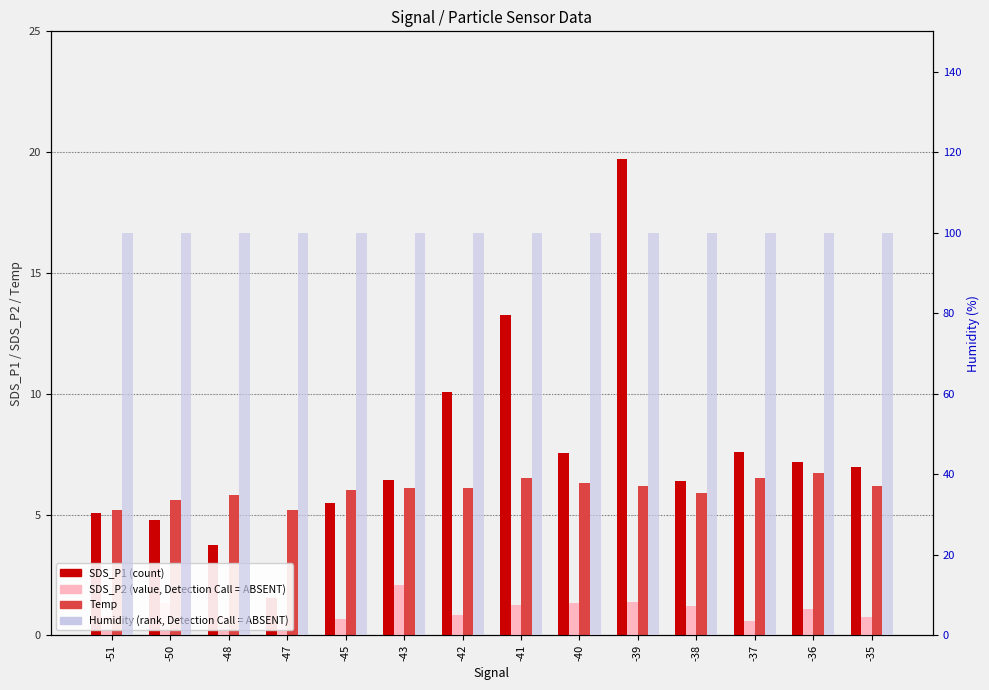

What is the highest value of the Temp series?

6.7